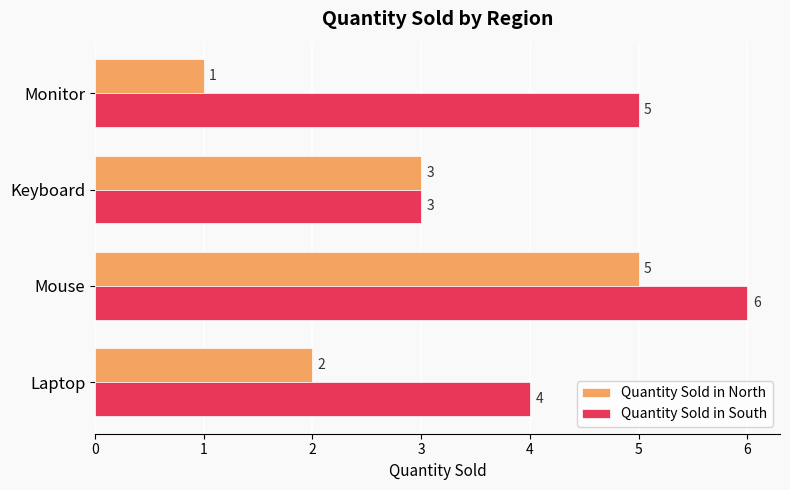

What is the minimum value shown in the chart?

1